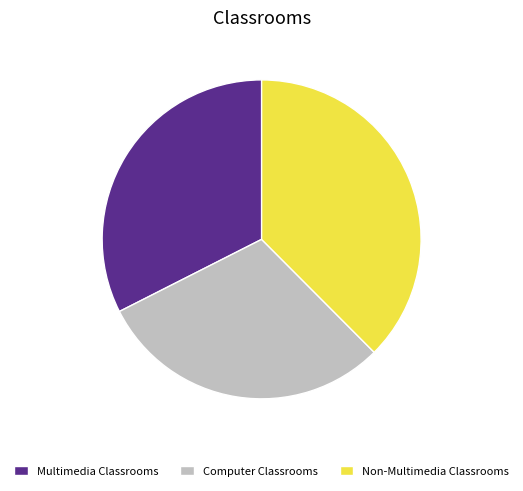

The Computer Classrooms slice represents 30% of the pie. True or false?

True